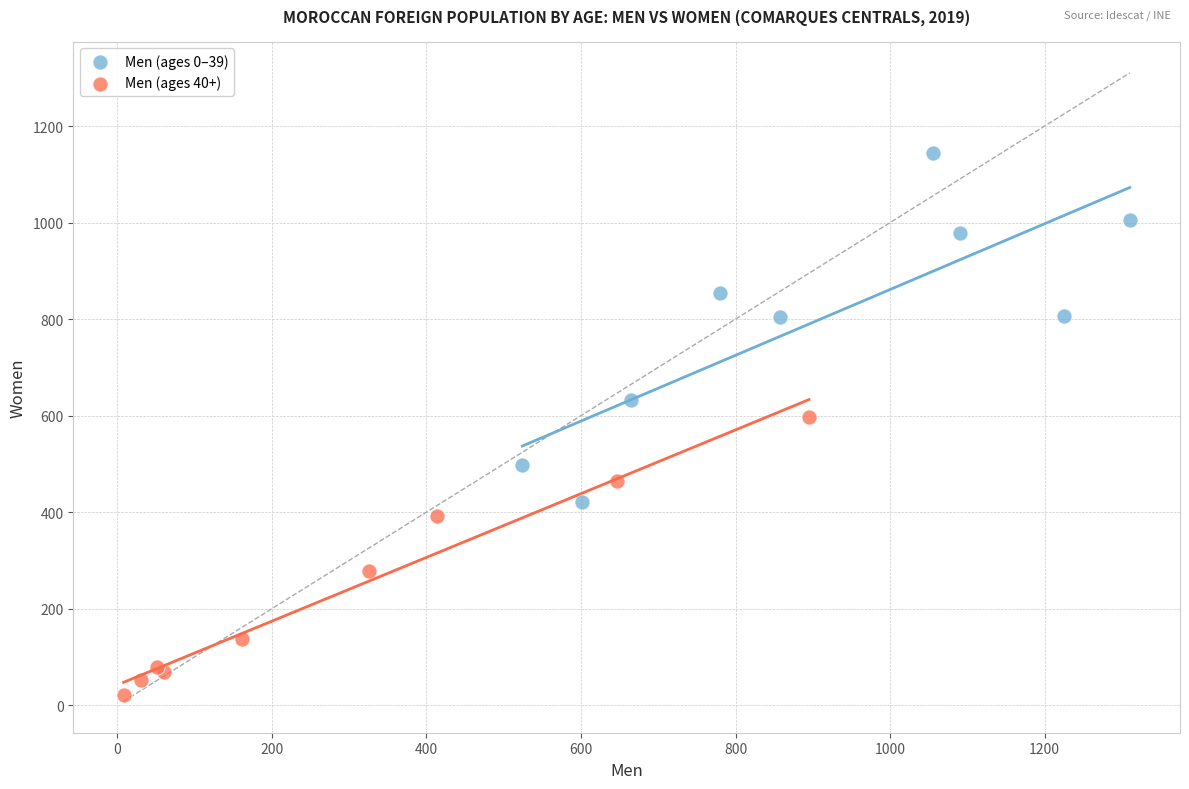

Which series has the largest Y range (max minus min)?

Men (ages 0–39)